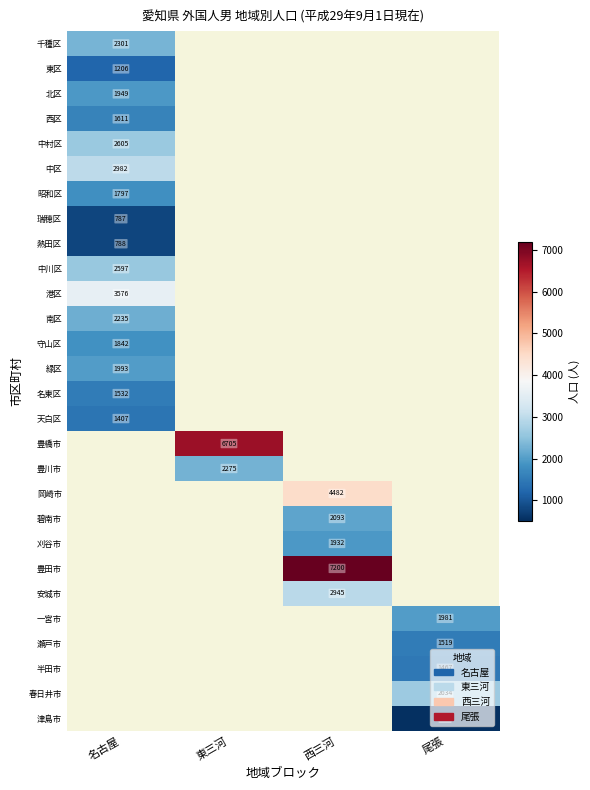

True or false: 津島市 has a value of 208 at 尾張.

False